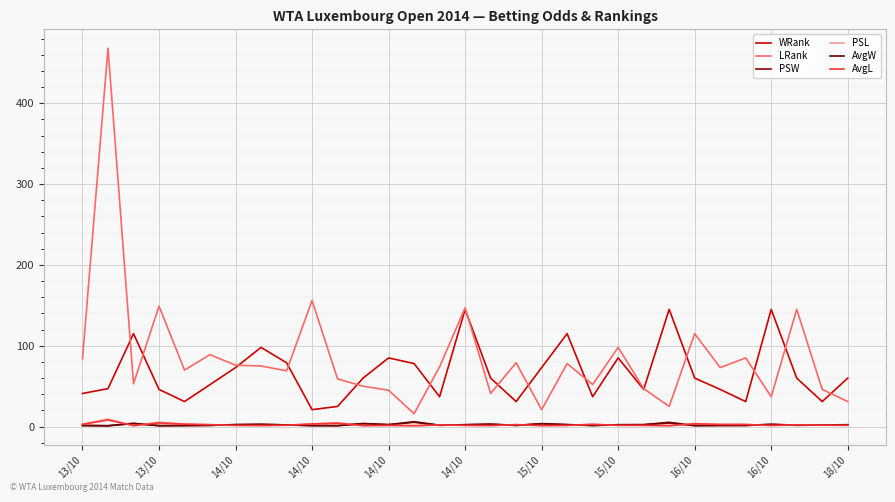

How many distinct data groups are displayed?

6